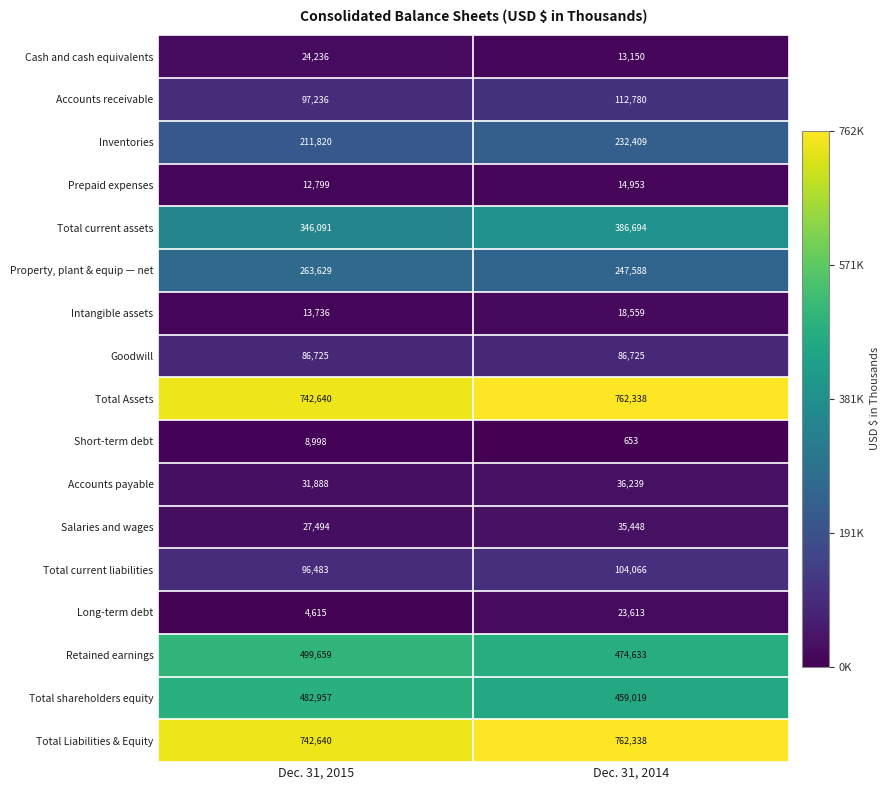

At which category is the sum across all series the highest?

Dec. 31, 2014